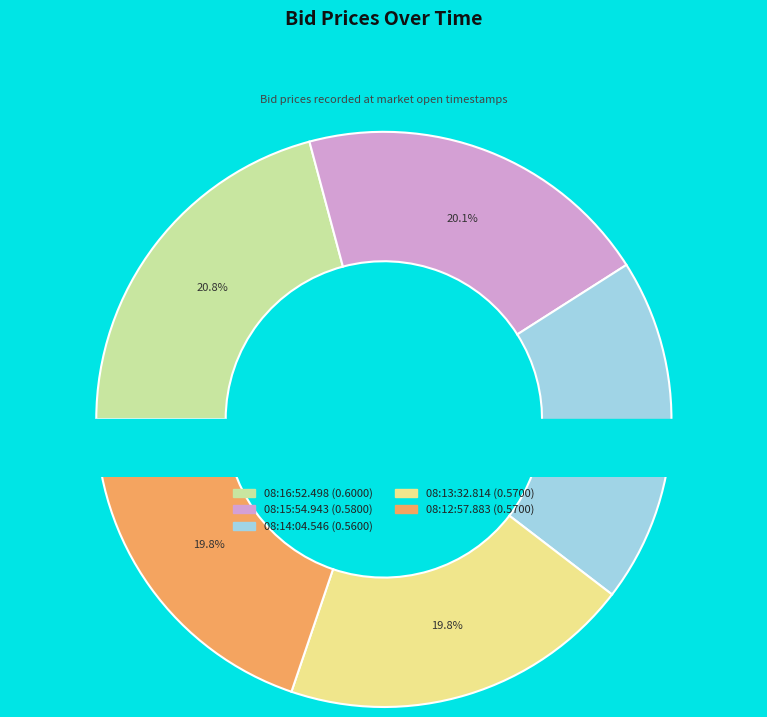

Is there a majority slice in this chart?

No